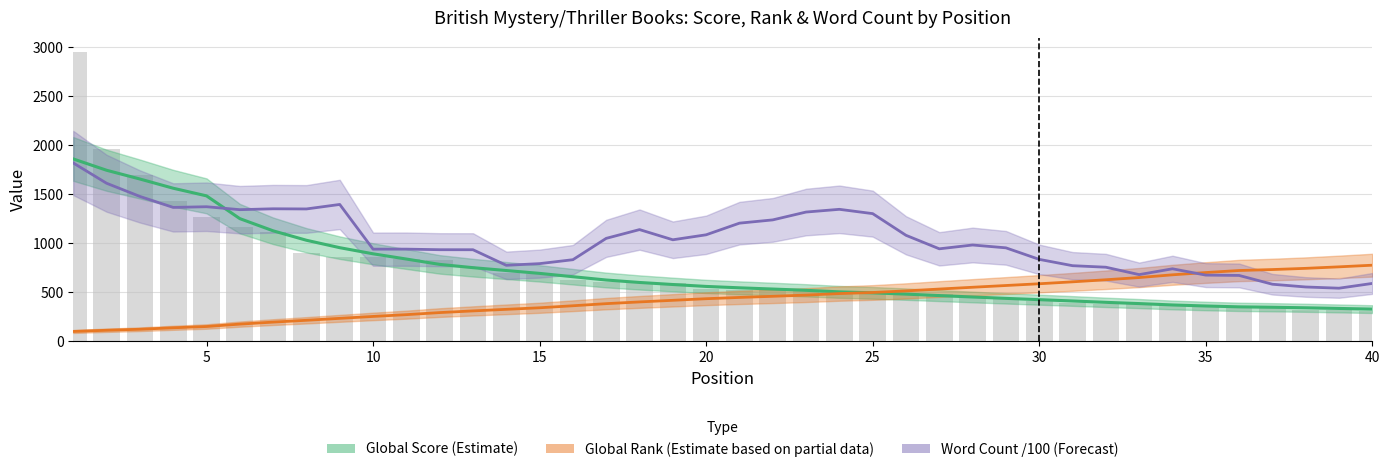

What is the difference between the Global Score values at 35 and 22?

156.0